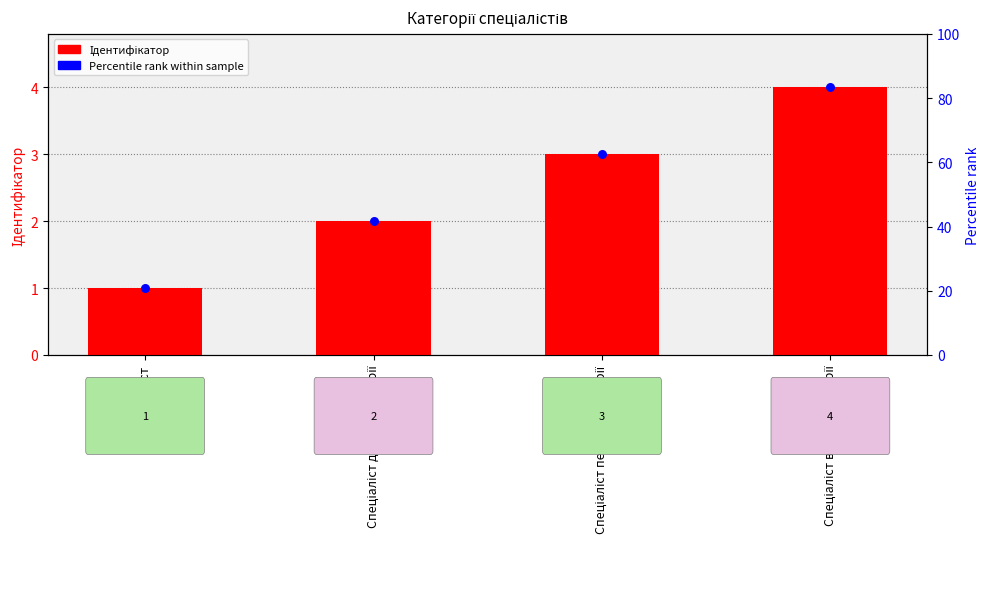

What is the total value across all series at Спеціаліст вищої категорії?

8